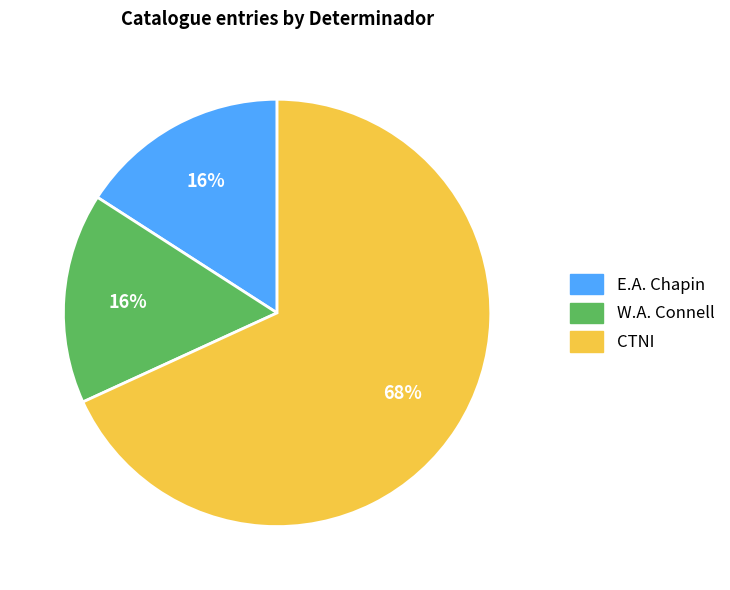

To the nearest percent, what is the average slice percentage?

33%